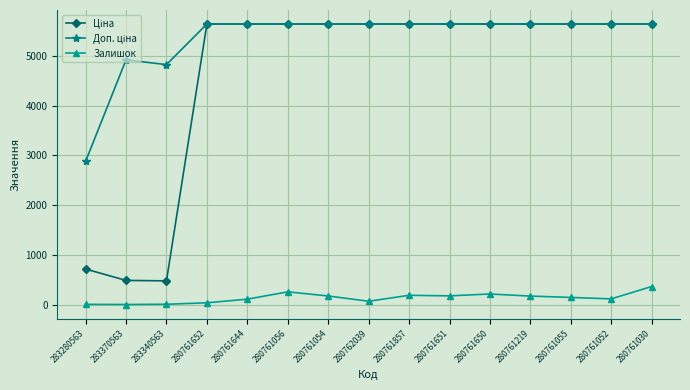

The Залишок series shows 369.0 at 280761030. True or false?

True